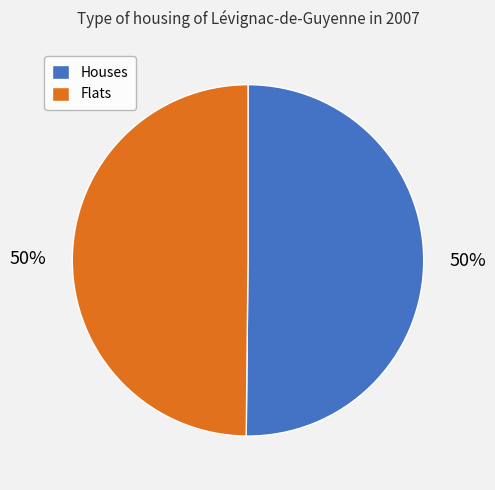

The Houses slice represents 50% of the pie. True or false?

True